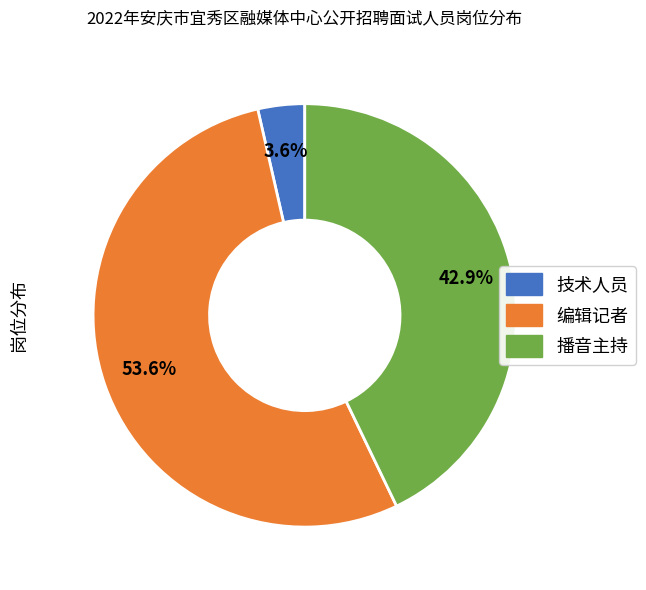

To the nearest percent, what is the combined percentage of 技术人员 and 播音主持?

46%